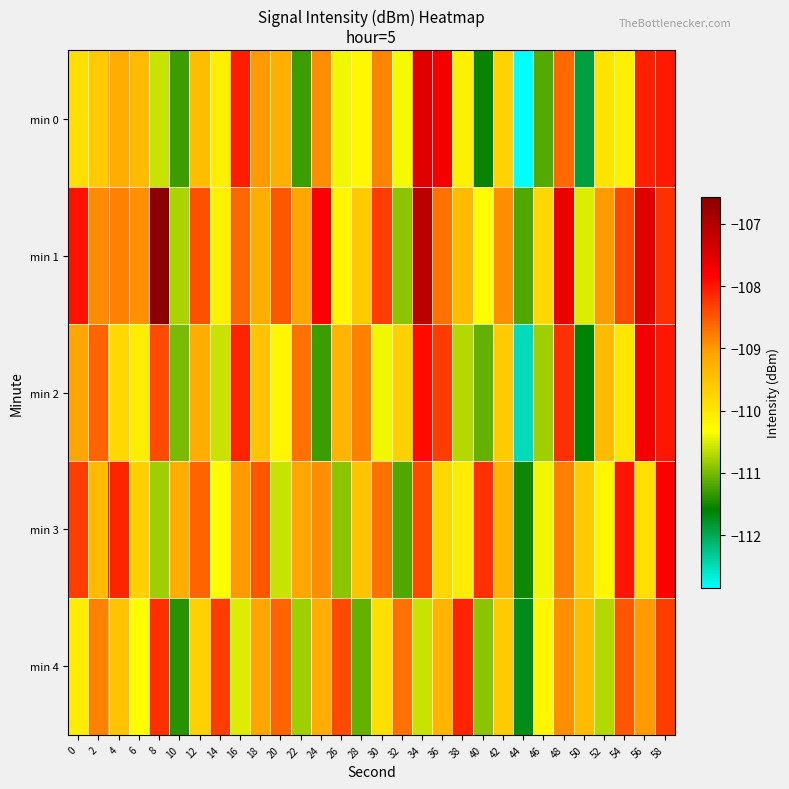

At which category is the sum across all series the highest?

58